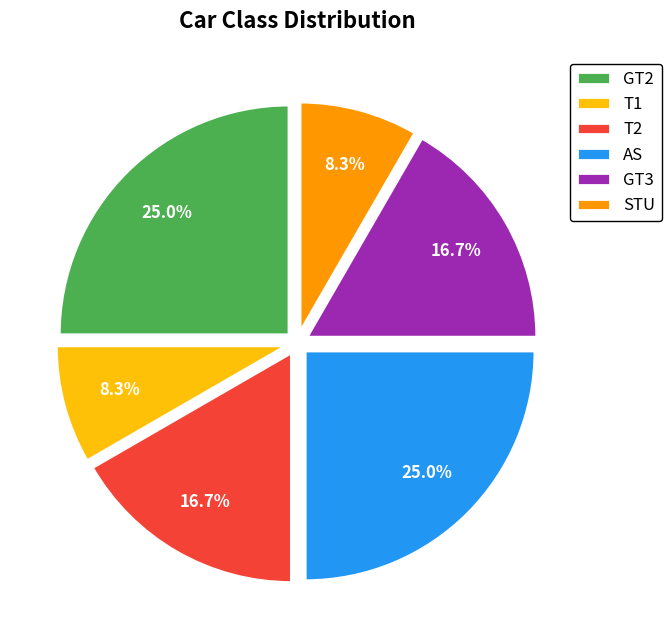

Does T1 represent more than half of the total?

No